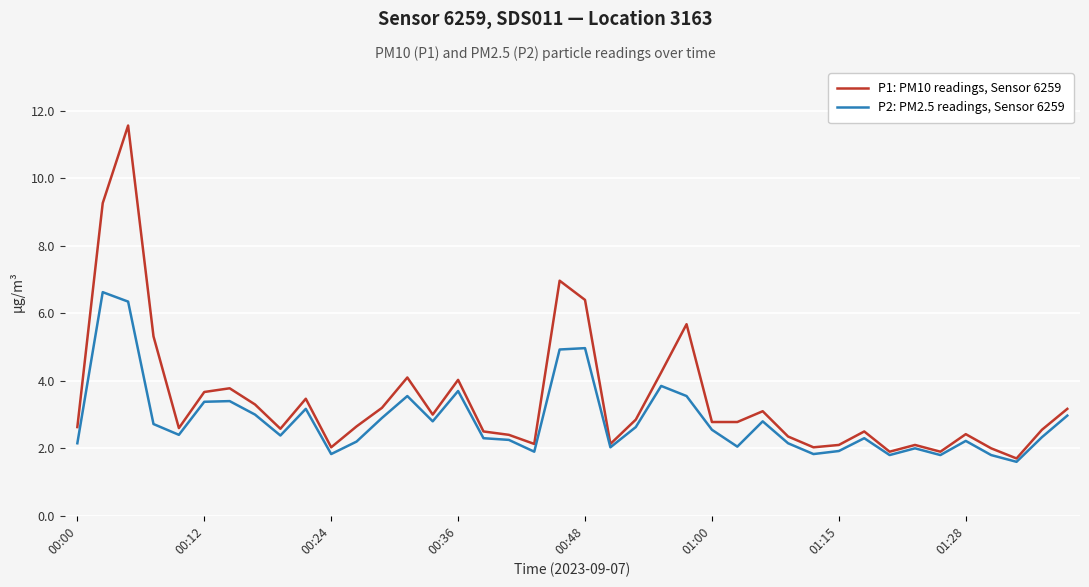

What is the minimum value for P1: PM10 readings, Sensor 6259?

1.7